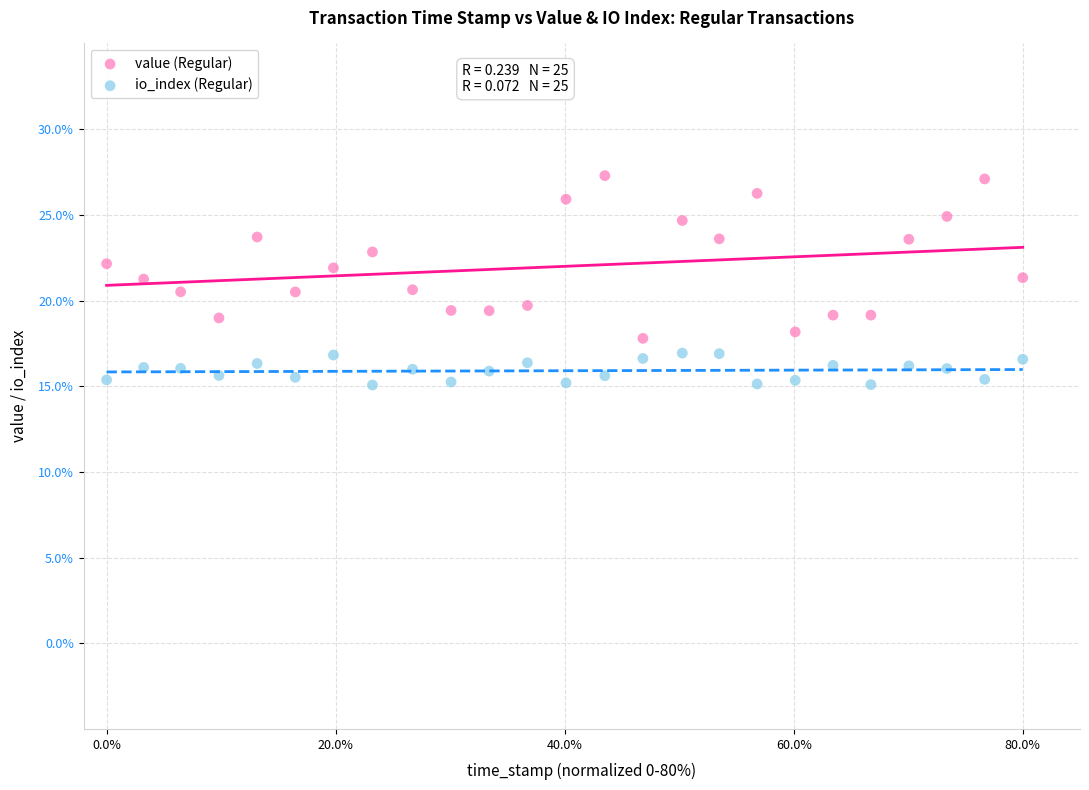

Which series reaches the minimum Y coordinate?

io_index (Regular)